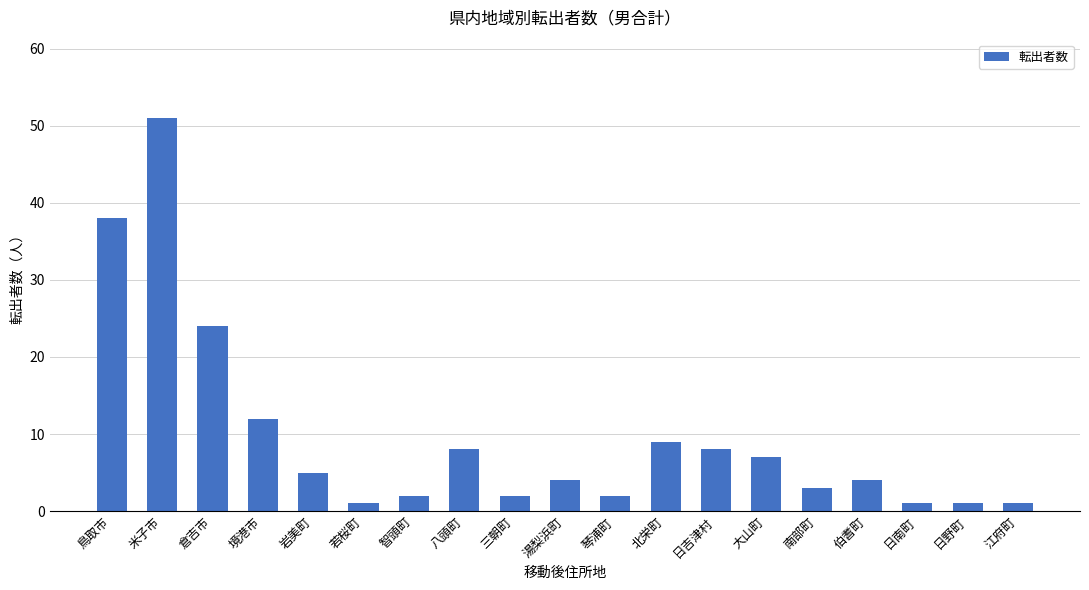

Reading right to left, what are all the values shown in this chart?

江府町=1	日野町=1	日南町=1	伯耆町=4	南部町=3	大山町=7	日吉津村=8	北栄町=9	琴浦町=2	湯梨浜町=4	三朝町=2	八頭町=8	智頭町=2	若桜町=1	岩美町=5	境港市=12	倉吉市=24	米子市=51	鳥取市=38